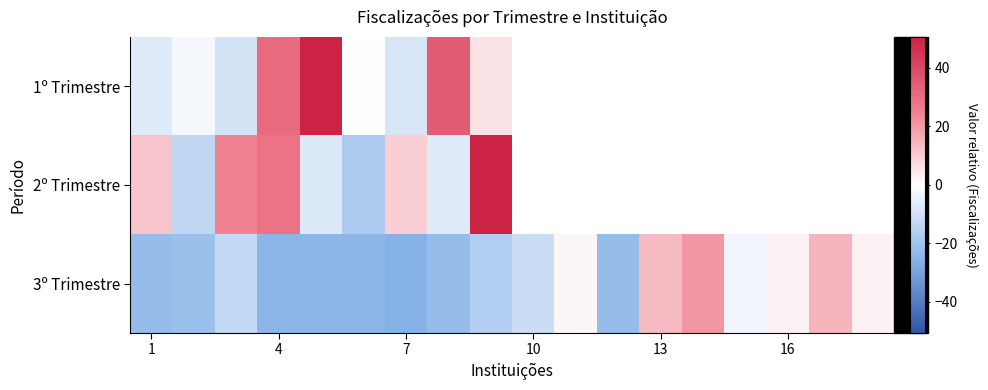

Which series has the widest spread of values?

2º Trimestre